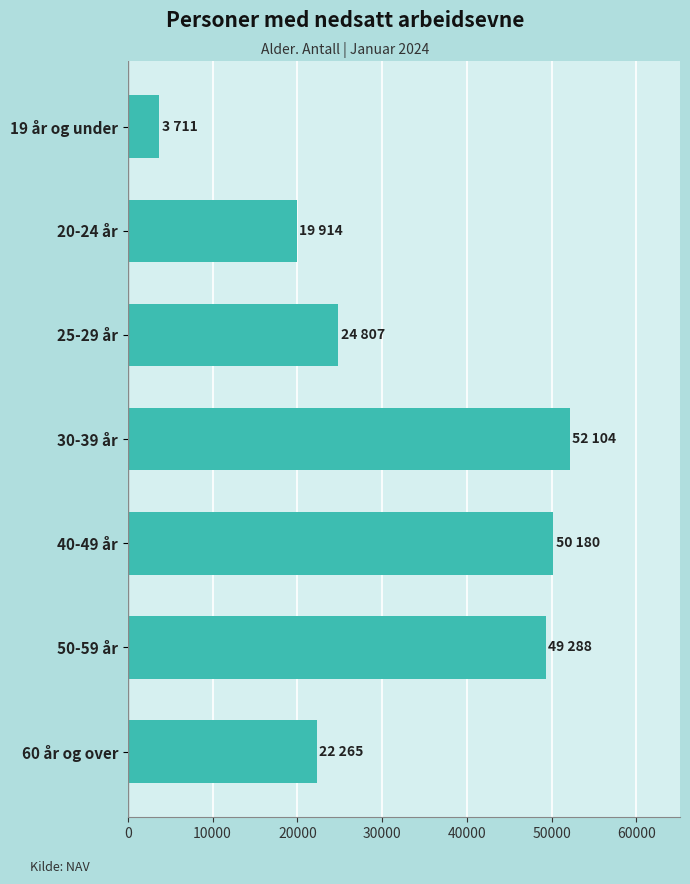

What is the sum of all values?

222269